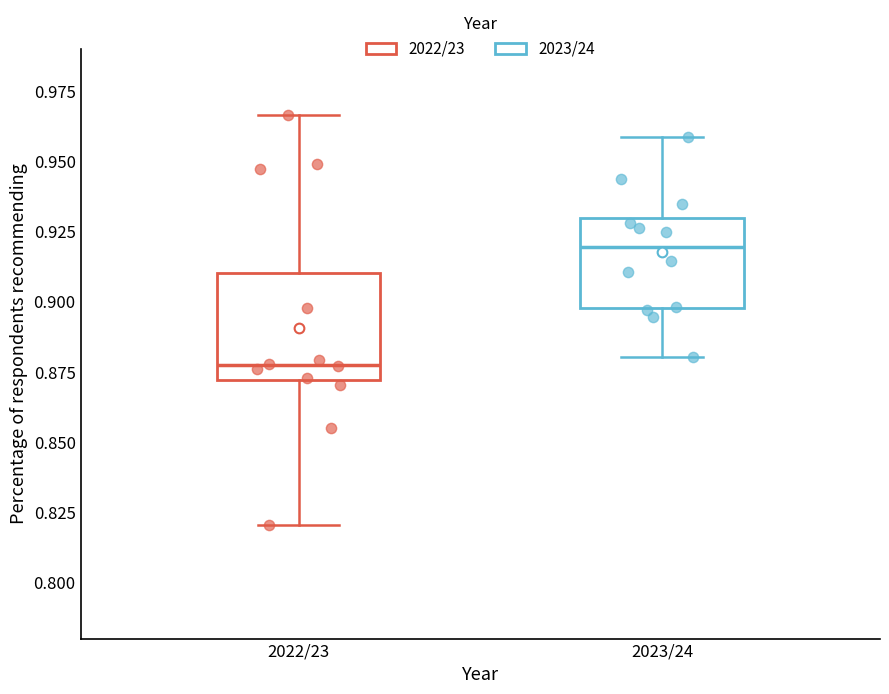

Where is the upper edge of the box for 2022/23 on the y-axis? The values are not printed on the chart, so give them approximately, as read against the axis.

0.910